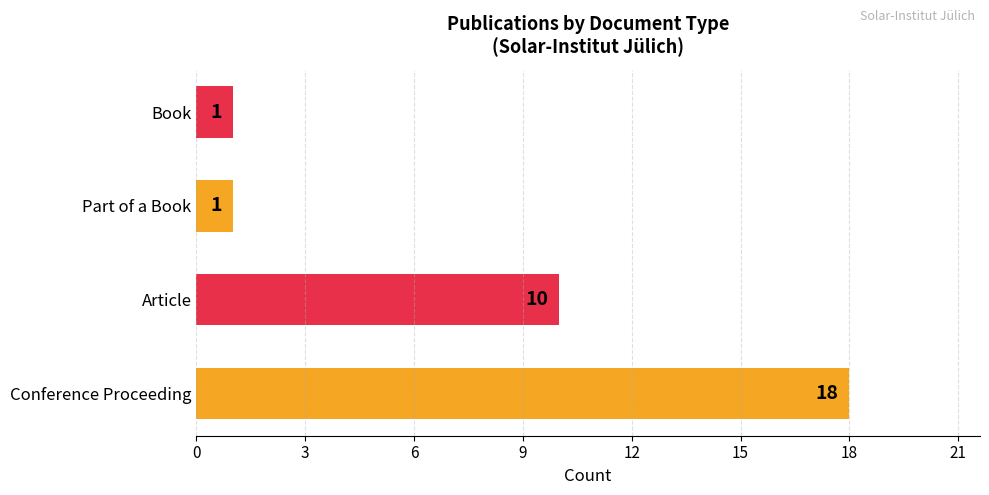

What is the average value?

8